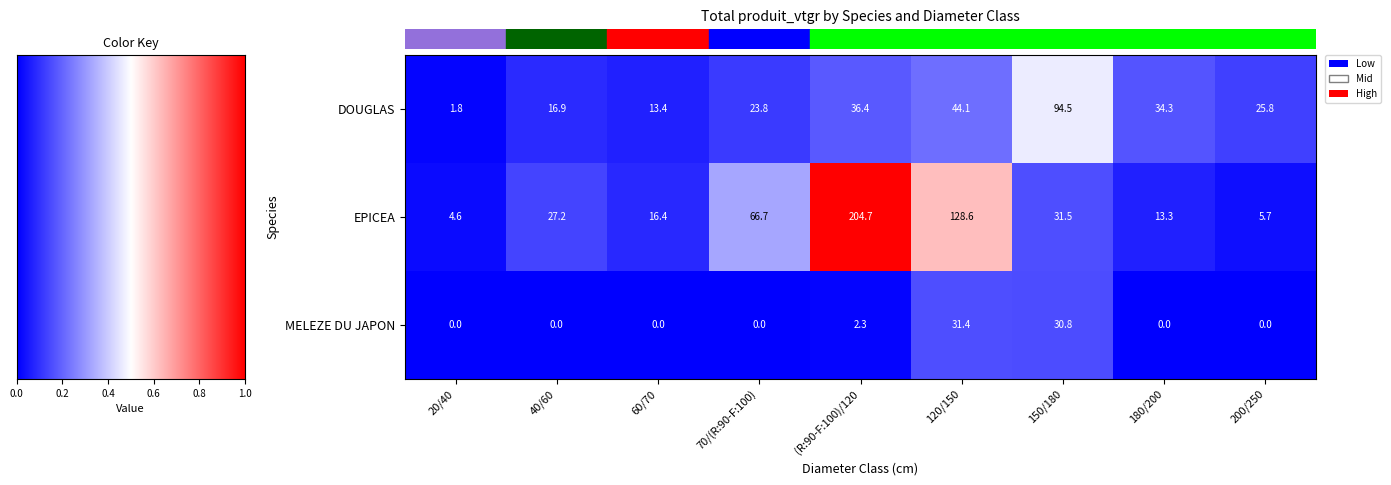

Reading left to right, transcribe all the data shown in this chart.

DOUGLAS: 1.8	16.9	13.4	23.8	36.4	44.1	94.5	34.3	25.8
EPICEA: 4.6	27.2	16.4	66.7	204.7	128.6	31.5	13.3	5.7
MELEZE DU JAPON: 0.0	0.0	0.0	0.0	2.3	31.4	30.8	0.0	0.0